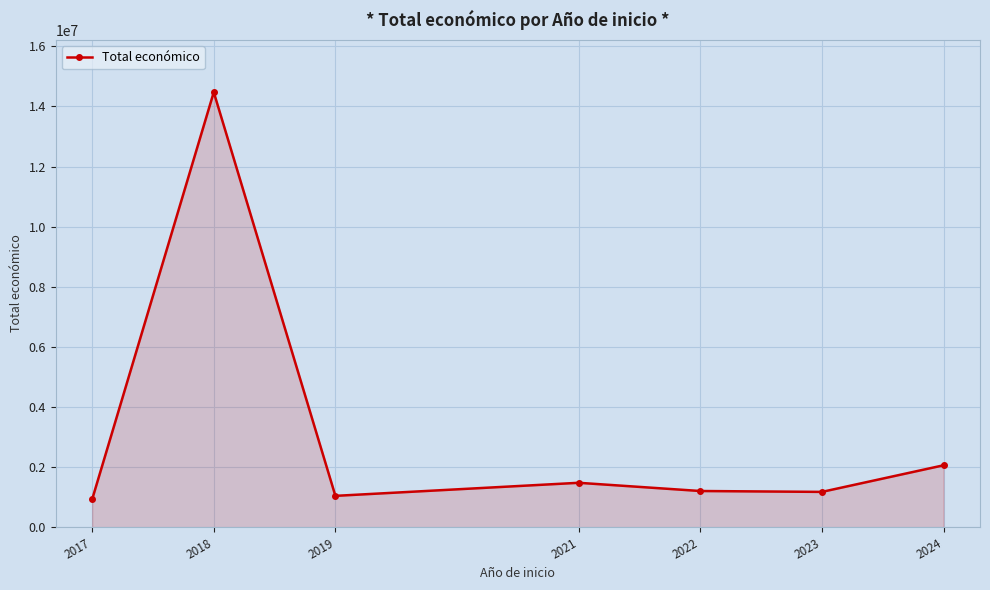

What is the difference between the maximum and minimum values?

13548927